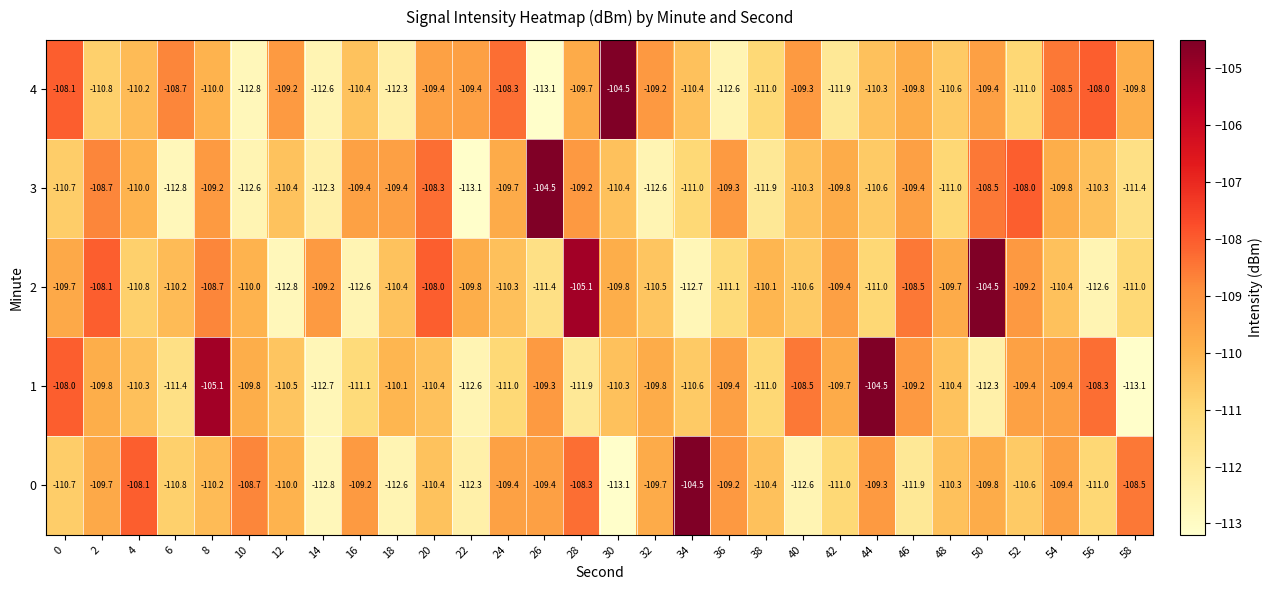

How many data points in 0 are less than -110?

15